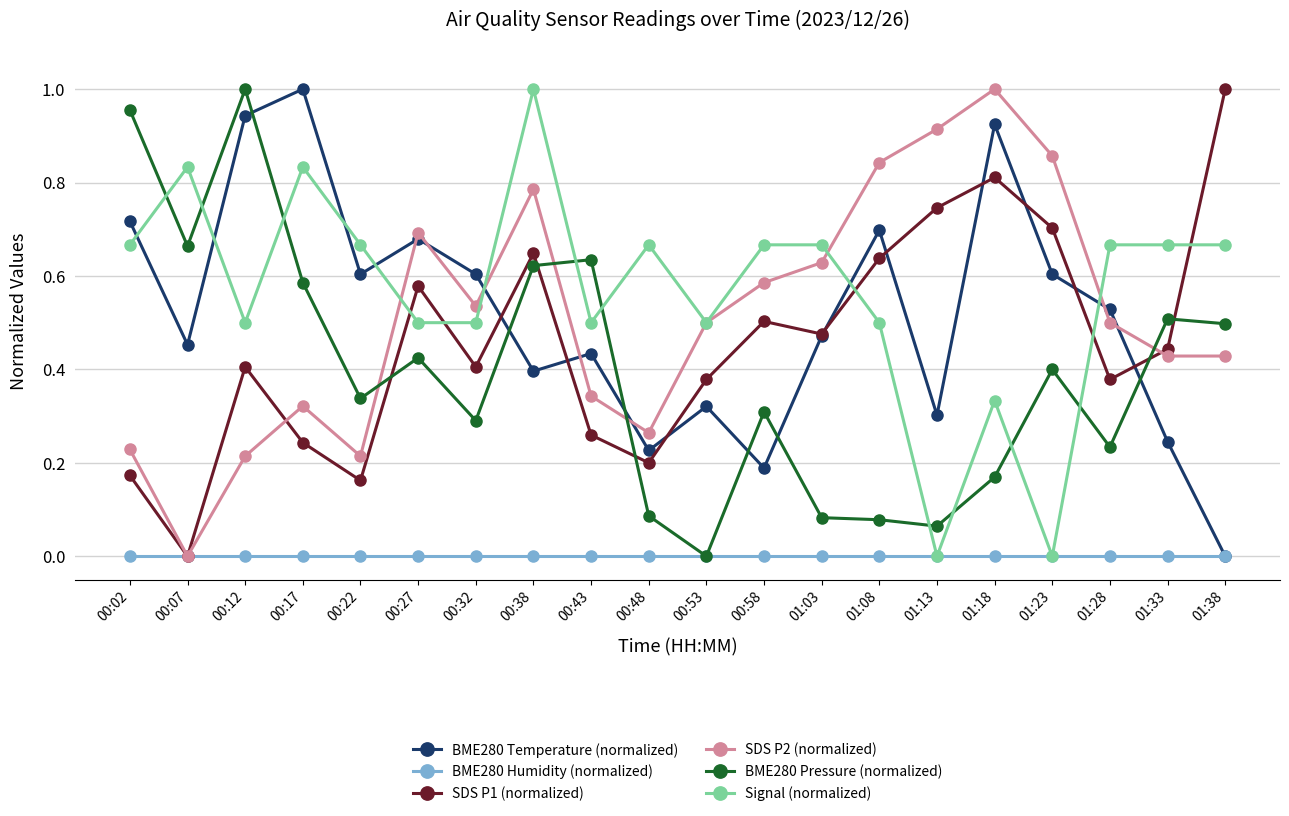

At which category is the sum across all series the highest?

00:38